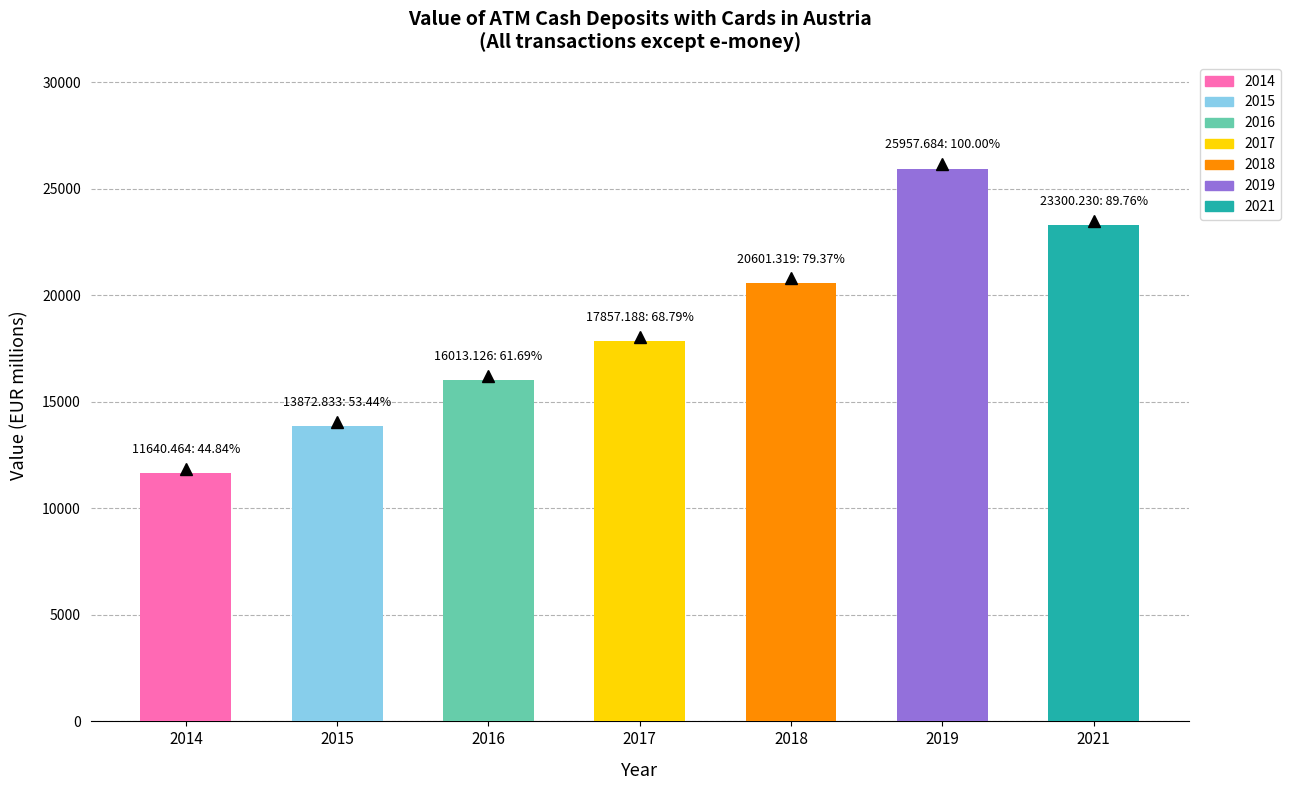

Are the bars horizontal?

No